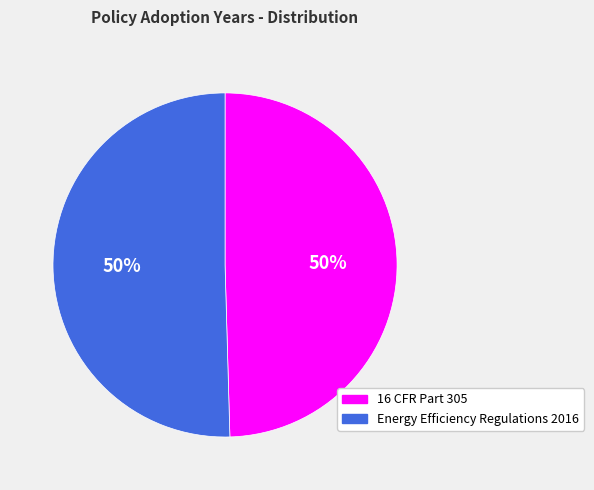

Combined, do 16 CFR Part 305 and Energy Efficiency Regulations 2016 account for over 50%?

Yes